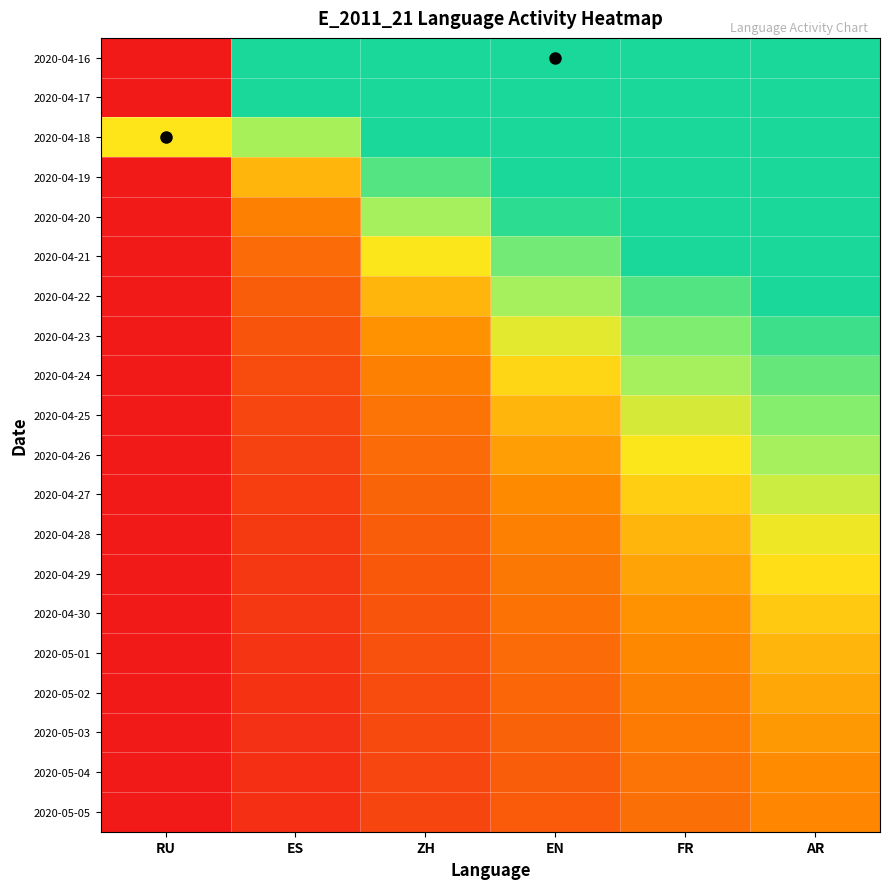

Reading right to left, transcribe all the data shown in this chart.

2020-04-16: AR=1.0	FR=1.0	EN=1.0	ZH=1.0	ES=1.0	RU=0.0
2020-04-17: AR=1.0	FR=1.0	EN=1.0	ZH=1.0	ES=1.0	RU=0.0
2020-04-18: AR=1.0	FR=1.0	EN=1.0	ZH=1.0	ES=0.6	RU=0.5
2020-04-19: AR=1.0	FR=1.0	EN=1.0	ZH=0.8	ES=0.4	RU=0.0
2020-04-20: AR=1.0	FR=1.0	EN=0.9	ZH=0.6	ES=0.3	RU=0.0
2020-04-21: AR=1.0	FR=1.0	EN=0.8	ZH=0.5	ES=0.3	RU=0.0
2020-04-22: AR=1.0	FR=0.8	EN=0.6	ZH=0.4	ES=0.2	RU=0.0
2020-04-23: AR=0.9	FR=0.7	EN=0.5	ZH=0.4	ES=0.2	RU=0.0
2020-04-24: AR=0.8	FR=0.6	EN=0.5	ZH=0.3	ES=0.2	RU=0.0
2020-04-25: AR=0.7	FR=0.6	EN=0.4	ZH=0.3	ES=0.1	RU=0.0
2020-04-26: AR=0.6	FR=0.5	EN=0.4	ZH=0.3	ES=0.1	RU=0.0
2020-04-27: AR=0.6	FR=0.5	EN=0.3	ZH=0.2	ES=0.1	RU=0.0
2020-04-28: AR=0.5	FR=0.4	EN=0.3	ZH=0.2	ES=0.1	RU=0.0
2020-04-29: AR=0.5	FR=0.4	EN=0.3	ZH=0.2	ES=0.1	RU=0.0
2020-04-30: AR=0.5	FR=0.4	EN=0.3	ZH=0.2	ES=0.1	RU=0.0
2020-05-01: AR=0.4	FR=0.3	EN=0.3	ZH=0.2	ES=0.1	RU=0.0
2020-05-02: AR=0.4	FR=0.3	EN=0.2	ZH=0.2	ES=0.1	RU=0.0
2020-05-03: AR=0.4	FR=0.3	EN=0.2	ZH=0.1	ES=0.1	RU=0.0
2020-05-04: AR=0.4	FR=0.3	EN=0.2	ZH=0.1	ES=0.1	RU=0.0
2020-05-05: AR=0.3	FR=0.3	EN=0.2	ZH=0.1	ES=0.1	RU=0.0